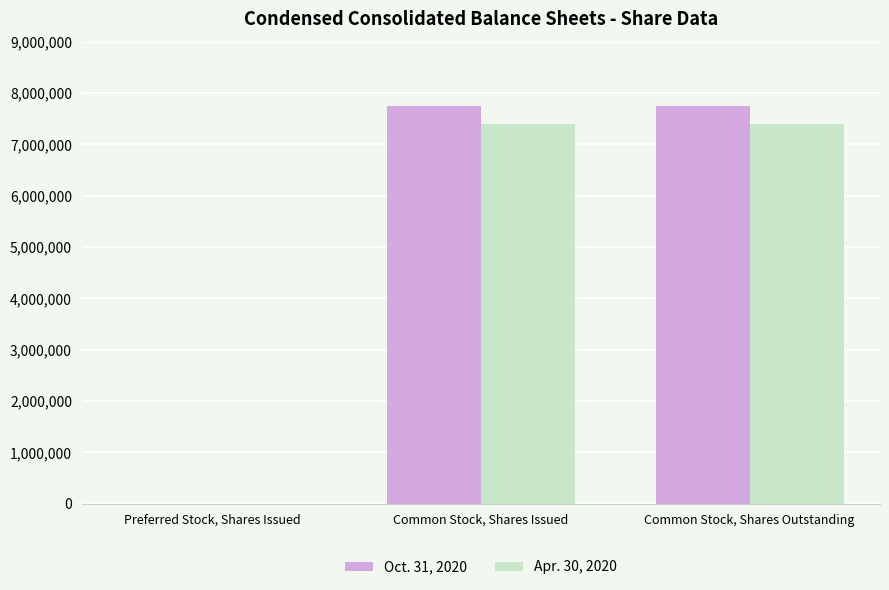

Is the value of Oct. 31, 2020 at Common Stock, Shares Outstanding greater than the value of Apr. 30, 2020 at Preferred Stock, Shares Issued?

Yes